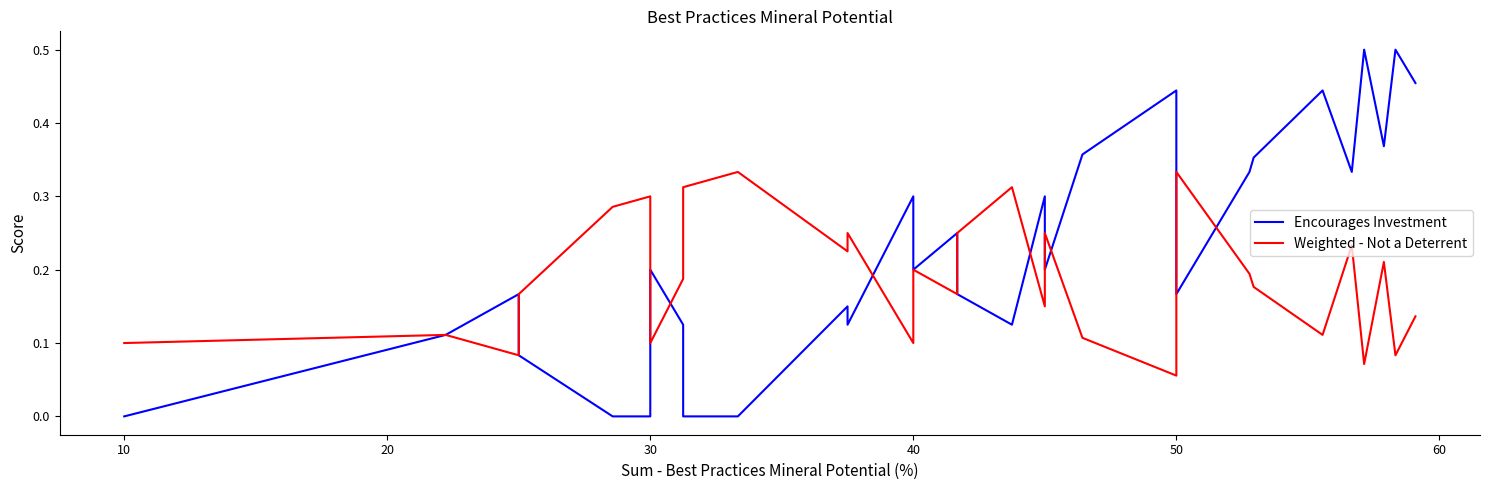

How many lines are shown in the chart?

2